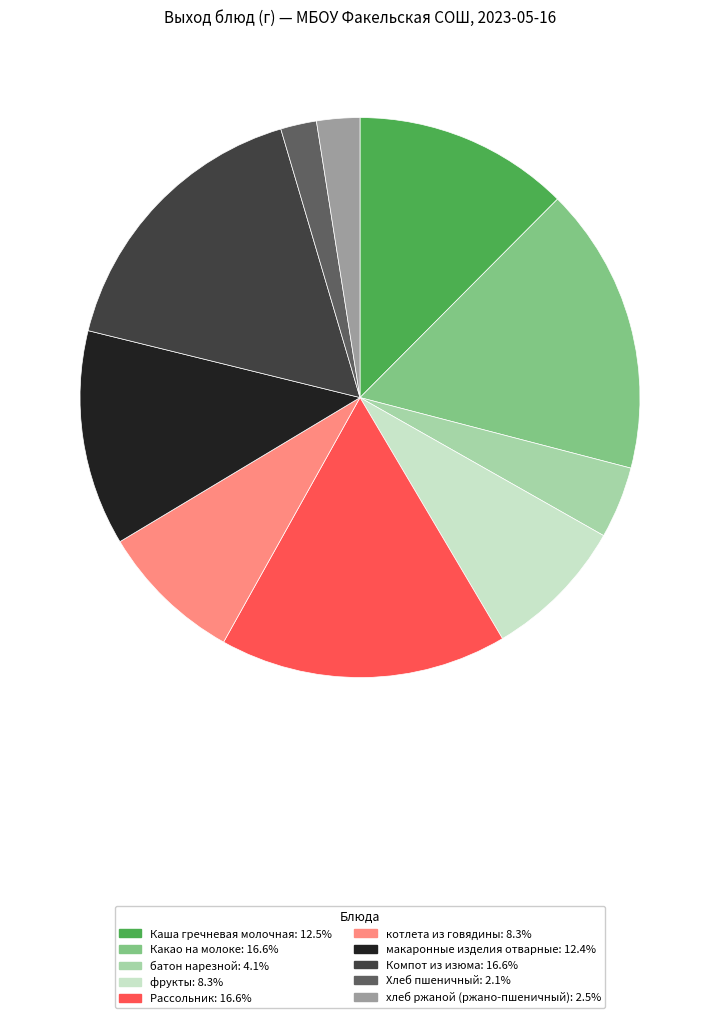

Between фрукты and Какао на молоке, which is larger?

Какао на молоке